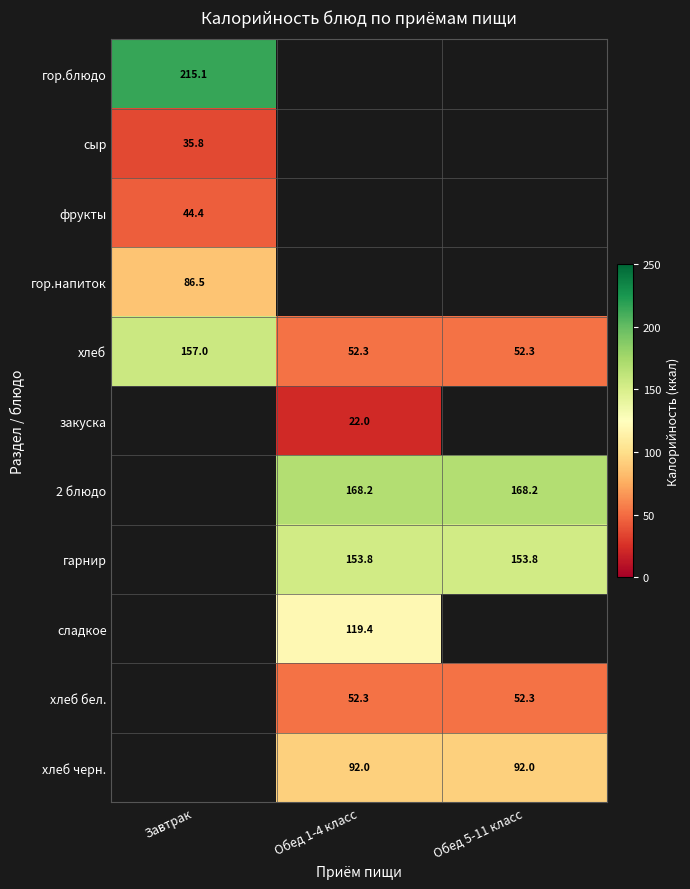

Between Завтрак and Обед 5-11 класс, which series saw the biggest shift?

хлеб